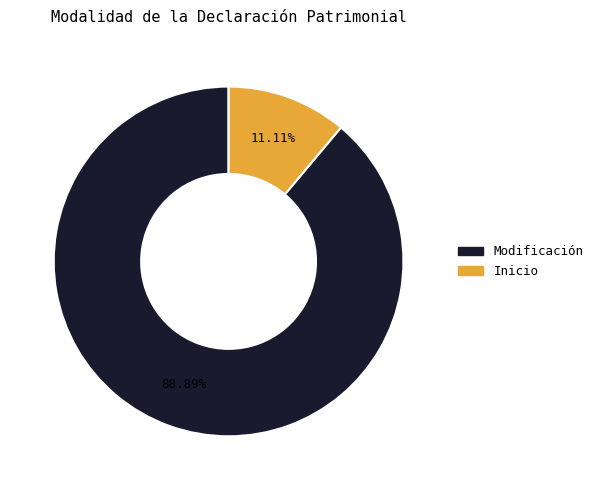

Which category accounts for the majority?

Modificación